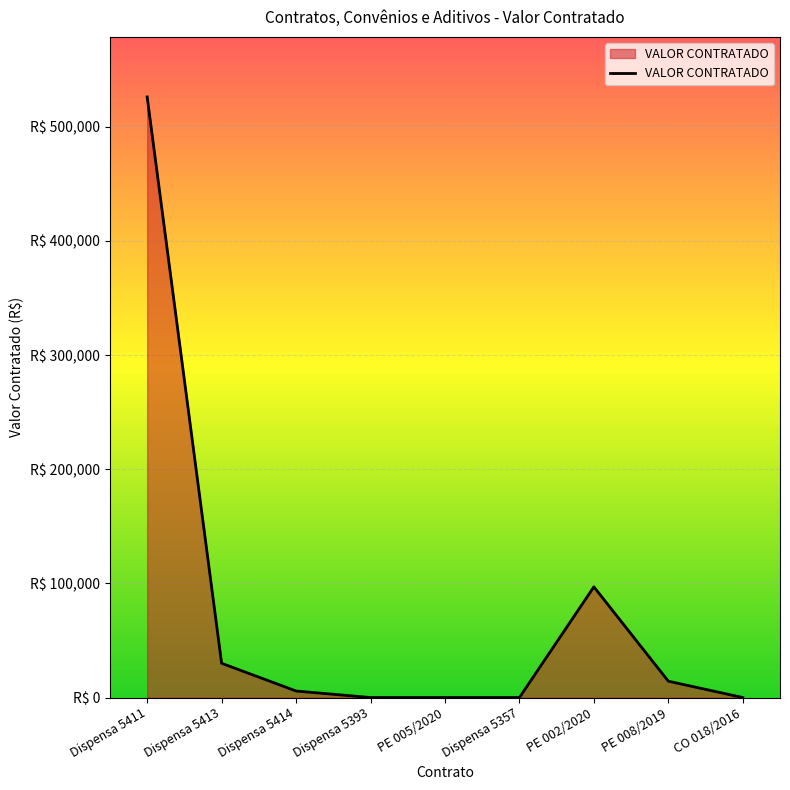

Reading left to right, list all the values displayed in this chart.

Dispensa 5411=526190.2	Dispensa 5413=30000.0	Dispensa 5414=5706.8	Dispensa 5393=0.0	PE 005/2020=0.0	Dispensa 5357=0.0	PE 002/2020=96983.7	PE 008/2019=14315.6	CO 018/2016=0.0